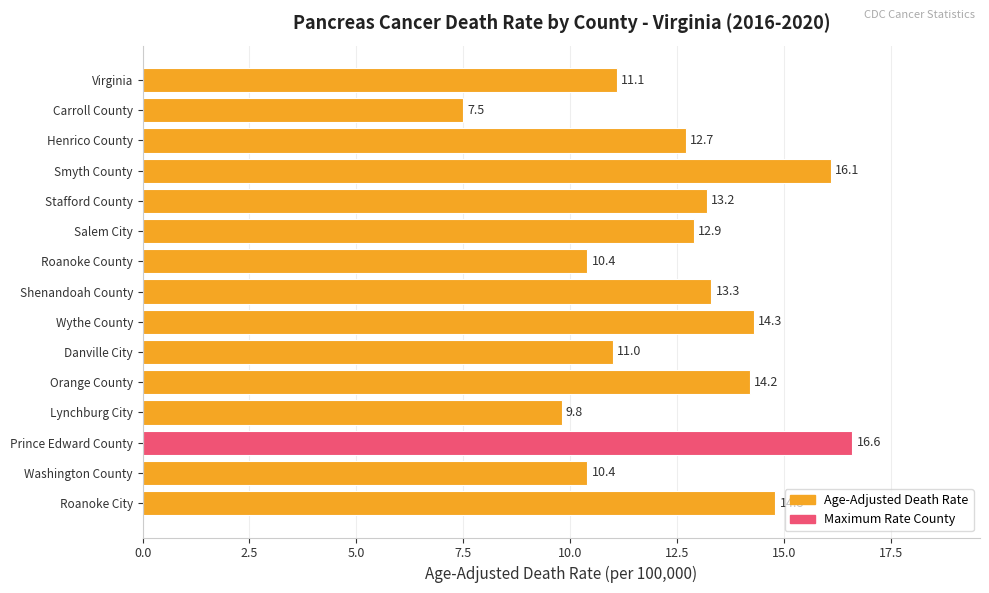

What is the sum of all values?

188.3